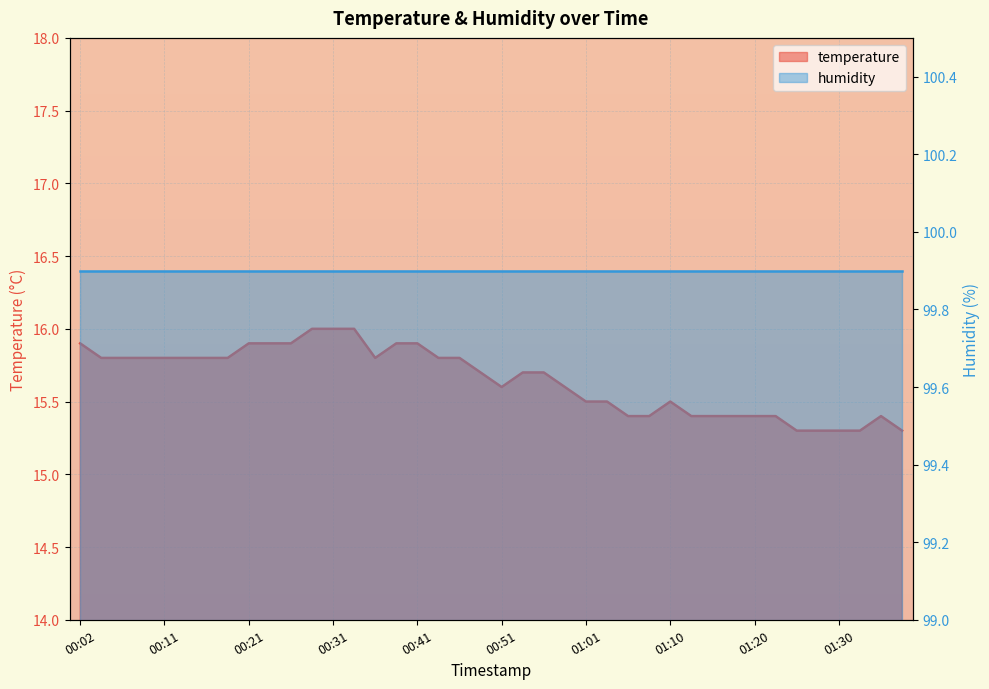

What is the label of the 24th point from the right?

00:41